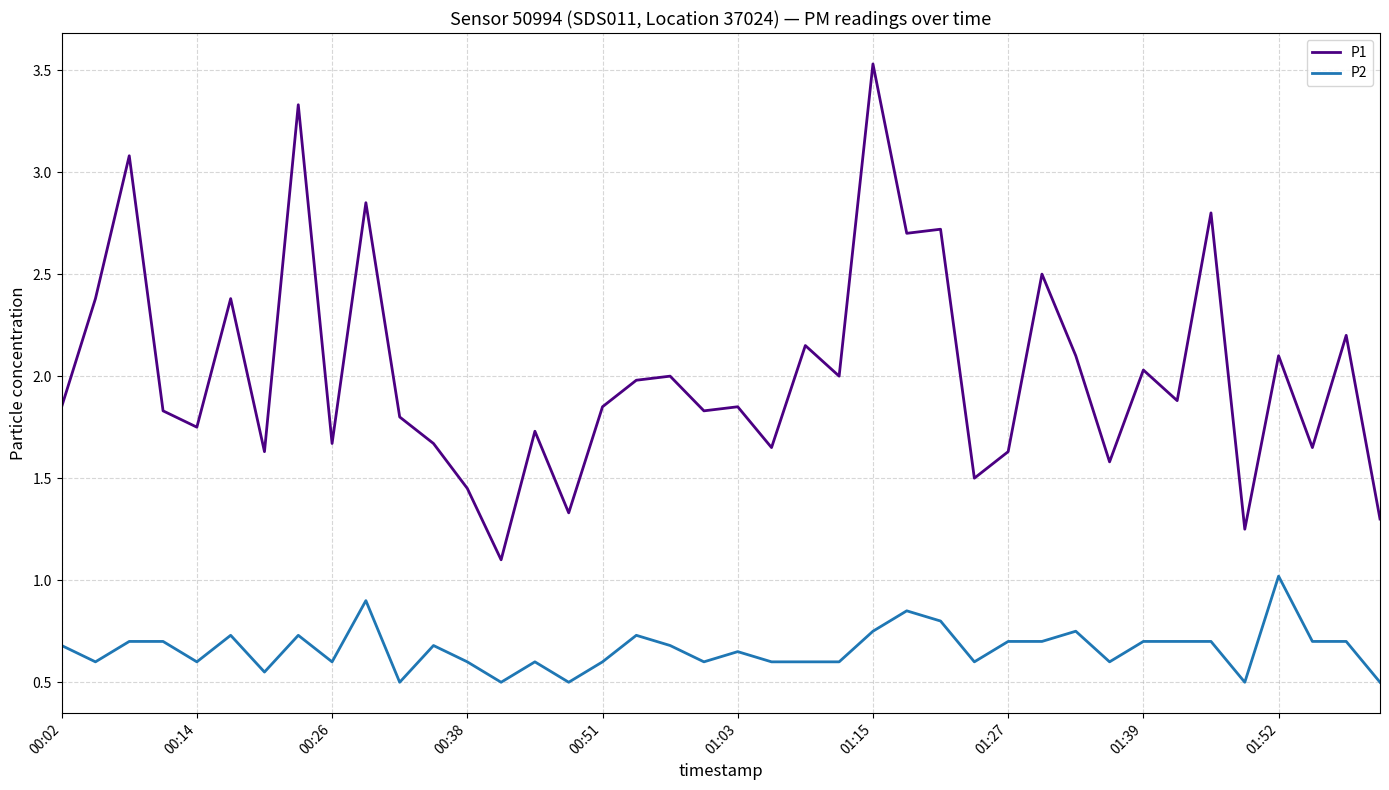

Is this an area chart (filled region under the line)?

No